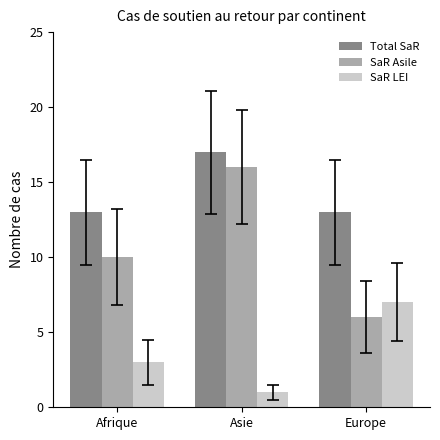

Which series changed the most between Asie and Europe?

SaR Asile